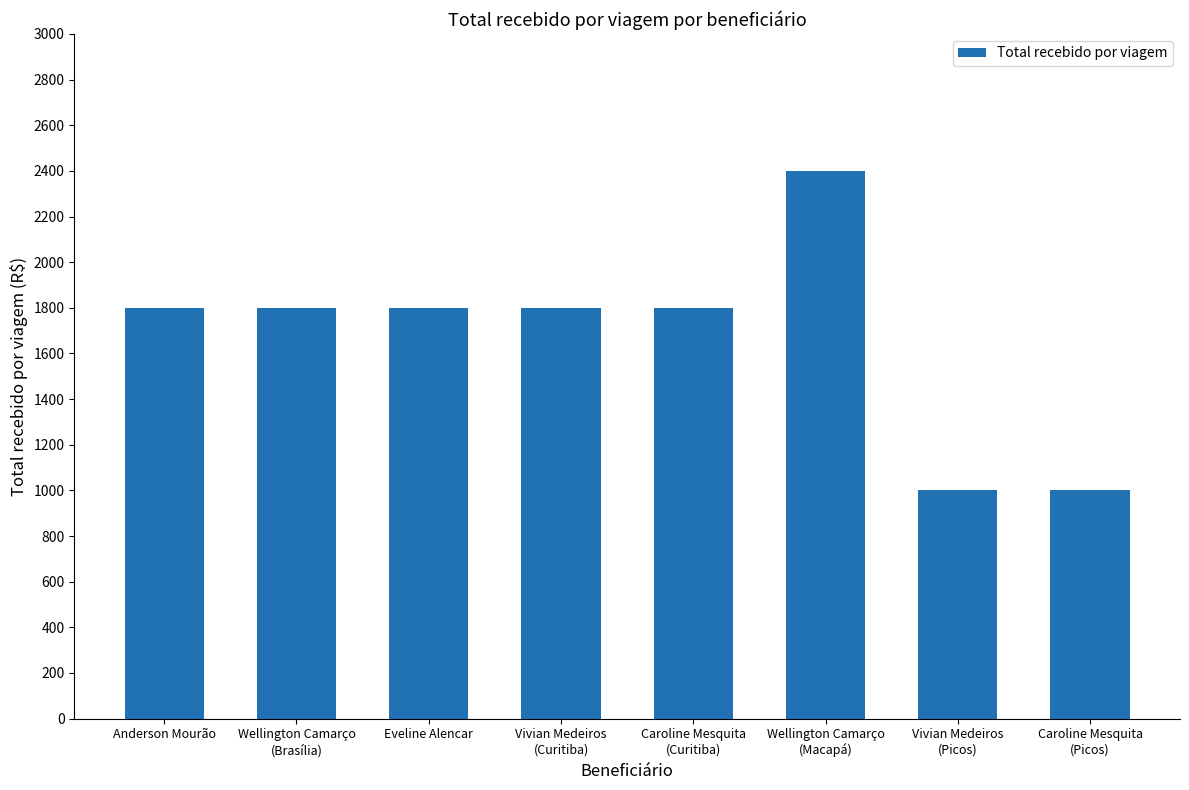

True or false: the data shows 2868 at Vivian Medeiros
(Curitiba).

False